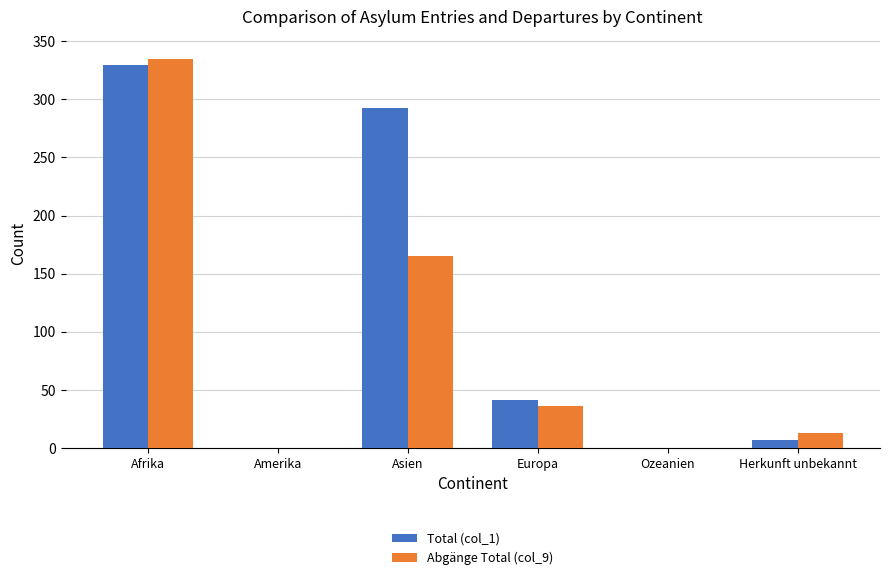

Between Amerika and Asien, which series saw the biggest shift?

Total (col_1)